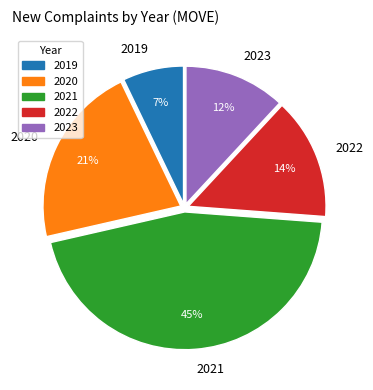

What percentage is the 2021 slice, to the nearest percent?

45%